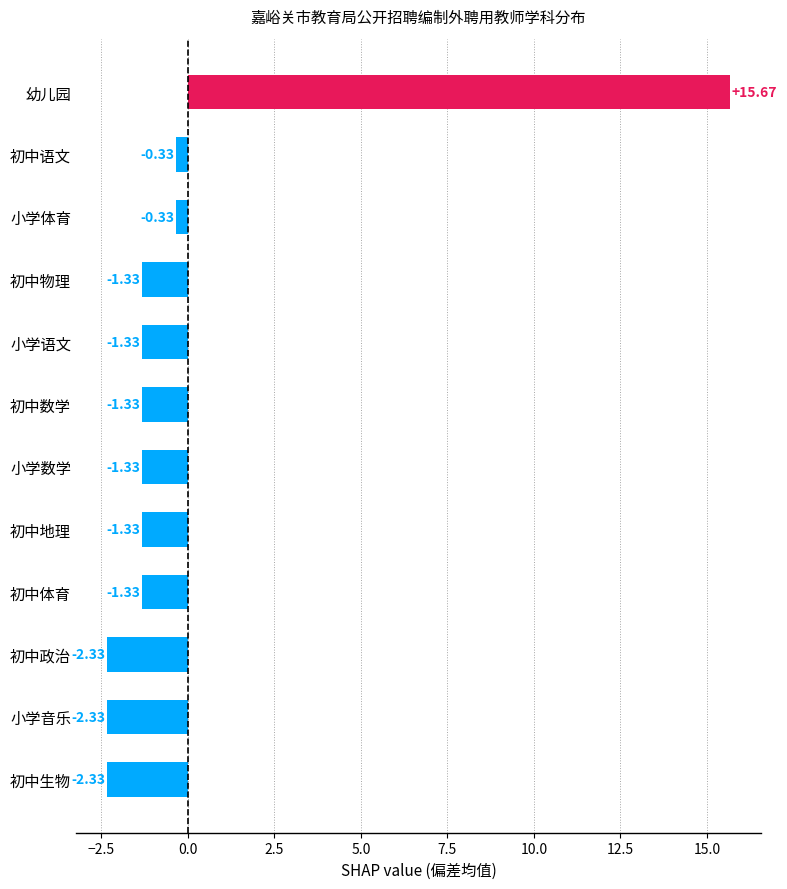

What is the difference between the maximum and second lowest values?

18.0